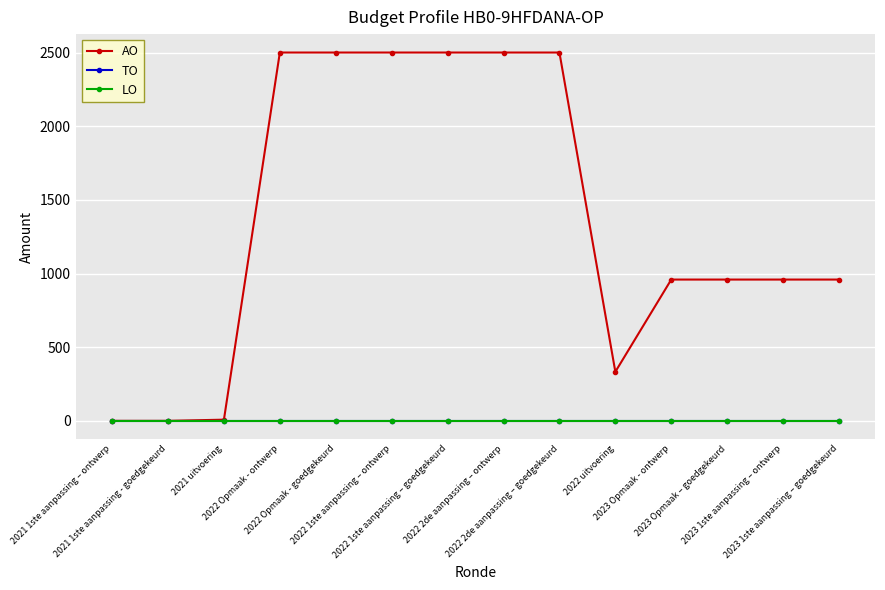

Is this an area chart (filled region under the line)?

No